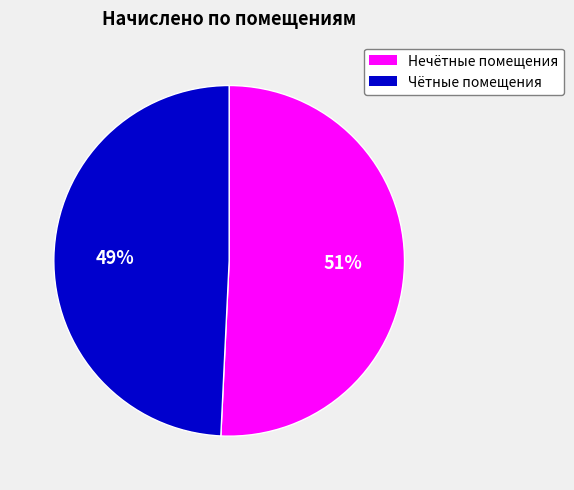

To the nearest percent, what is the difference between the largest and smallest slice percentages?

2%